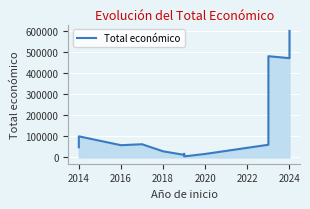

The chart shows a value of 17791 at 2016. True or false?

False